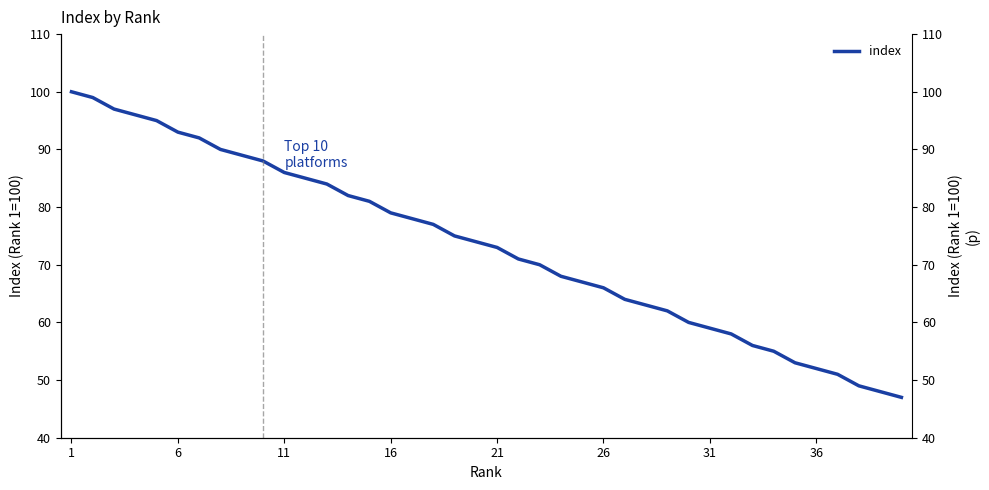

The value at 6 is 137. True or false?

False